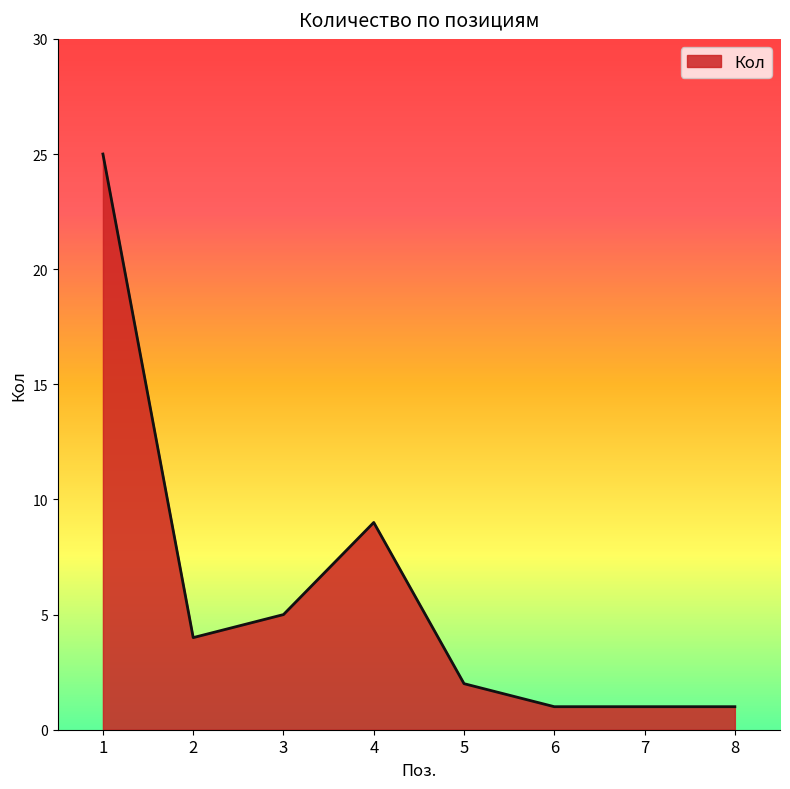

The chart shows a value of 5 at 3. True or false?

True